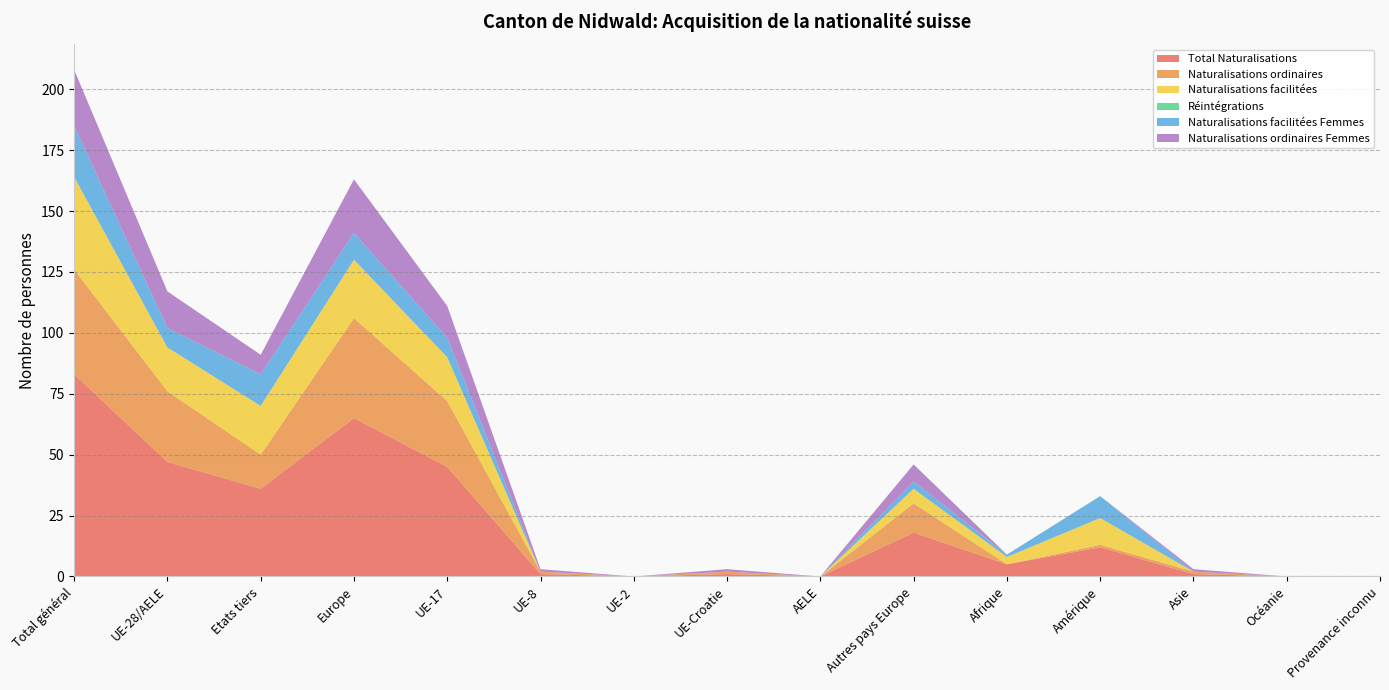

Reading right to left, extract all data points from this chart.

Total Naturalisations: 0	0	1	12	5	18	0	1	0	1	45	65	36	47	83
Naturalisations ordinaires: 0	0	1	1	0	12	0	1	0	1	27	41	14	29	43
Naturalisations facilitées: 0	0	0	11	3	6	0	0	0	0	18	24	20	18	38
Réintégrations: 0	0	0	0	0	0	0	0	0	0	0	0	0	0	0
Naturalisations facilitées Femmes: 0	0	0	9	1	3	0	0	0	0	8	11	13	8	21
Naturalisations ordinaires Femmes: 0	0	1	0	0	7	0	1	0	1	13	22	8	15	23